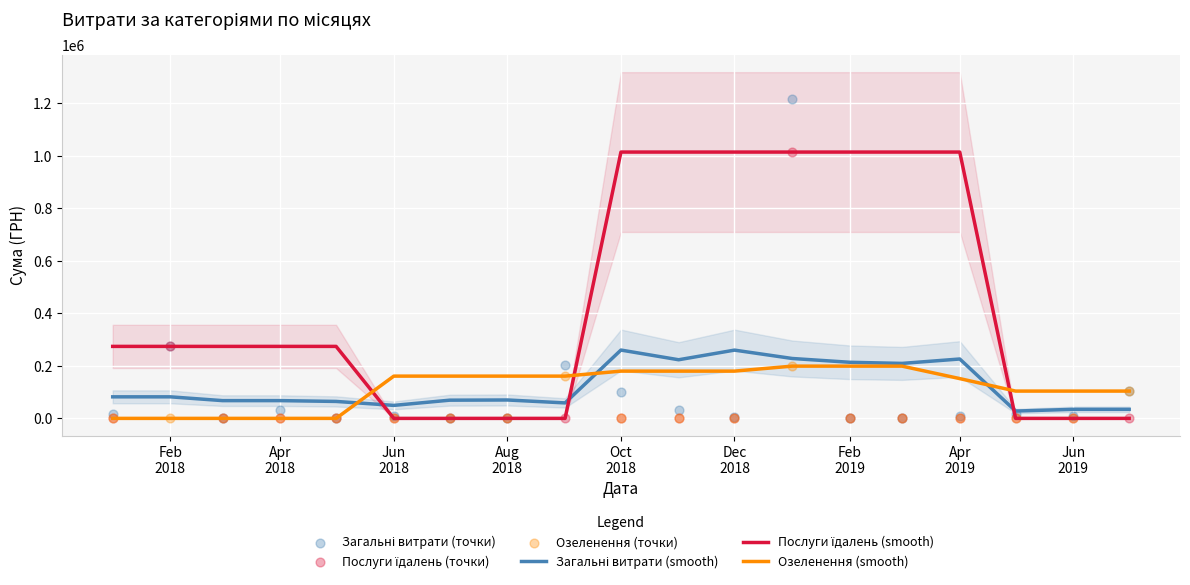

What is the total value across all series at Apr 2019?

1402680.0